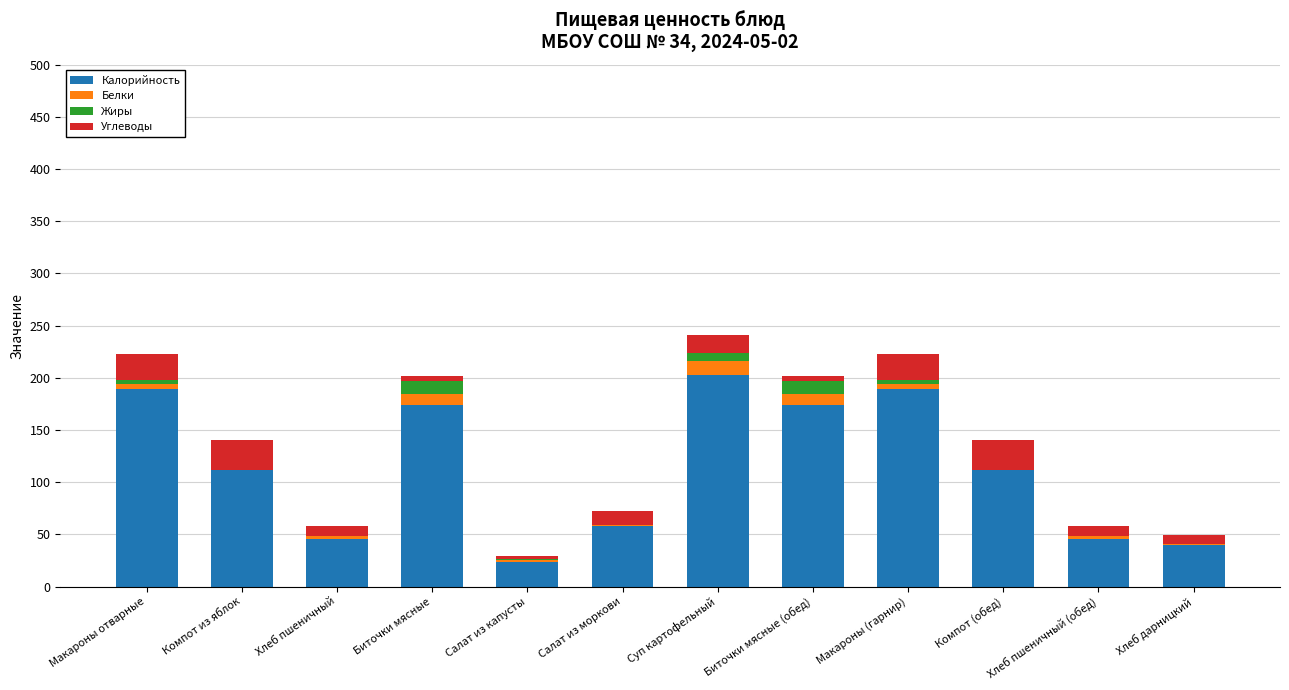

The value of Калорийность at Хлеб пшеничный is 46. True or false?

True